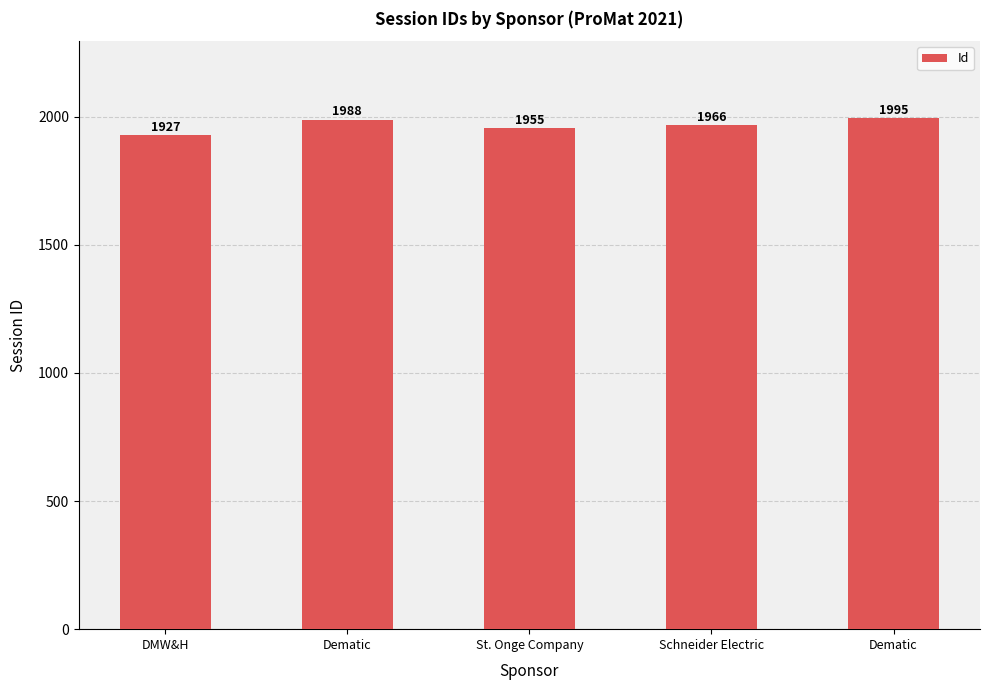

What is the maximum value shown in the chart?

1995